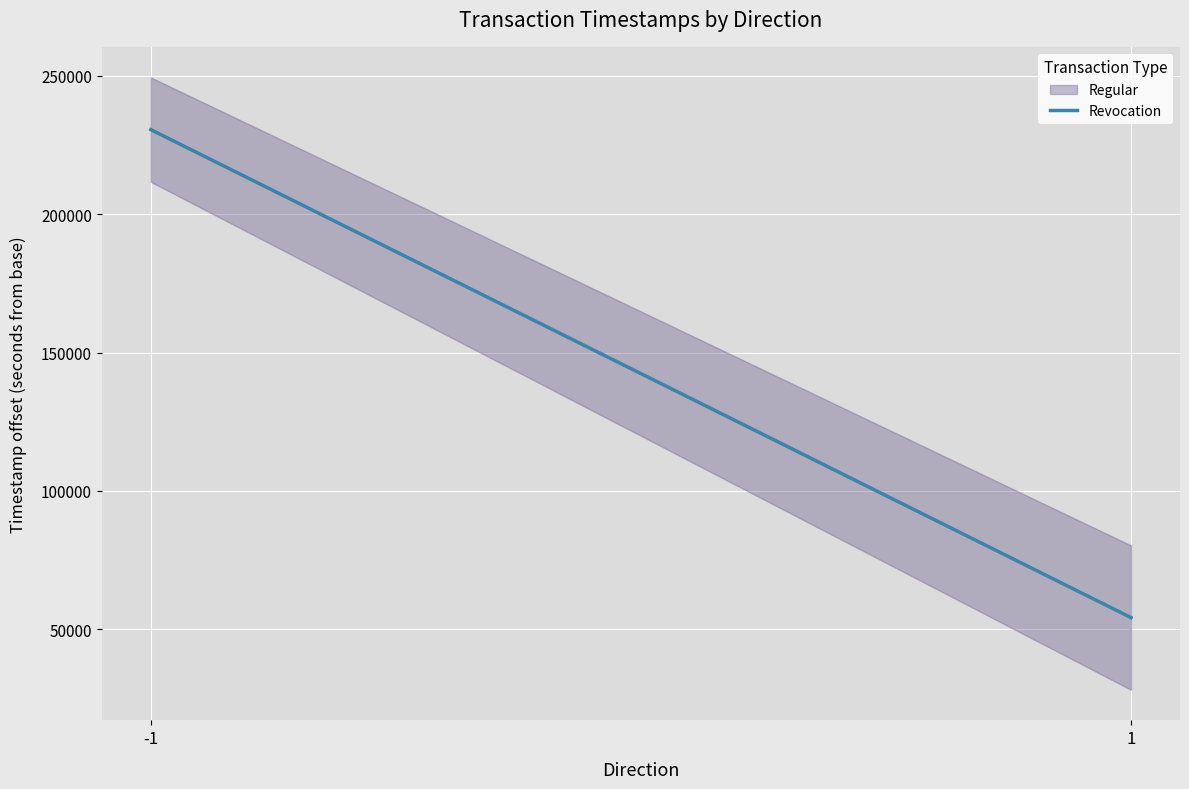

Reading left to right, transcribe all the data shown in this chart.

-1=230539.5	1=54211.5